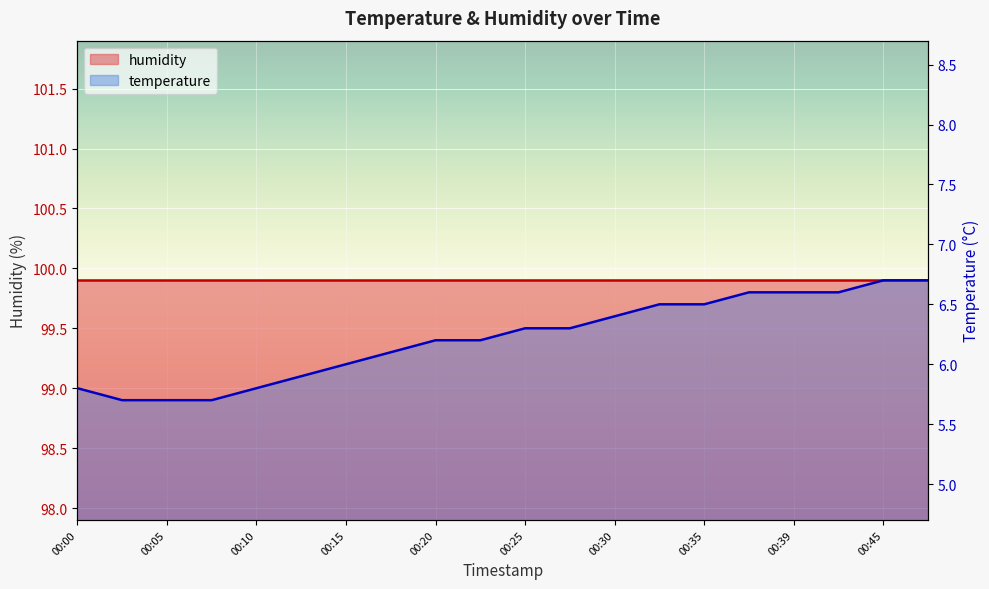

Is it true that the value at 00:42 is 6.6?

True